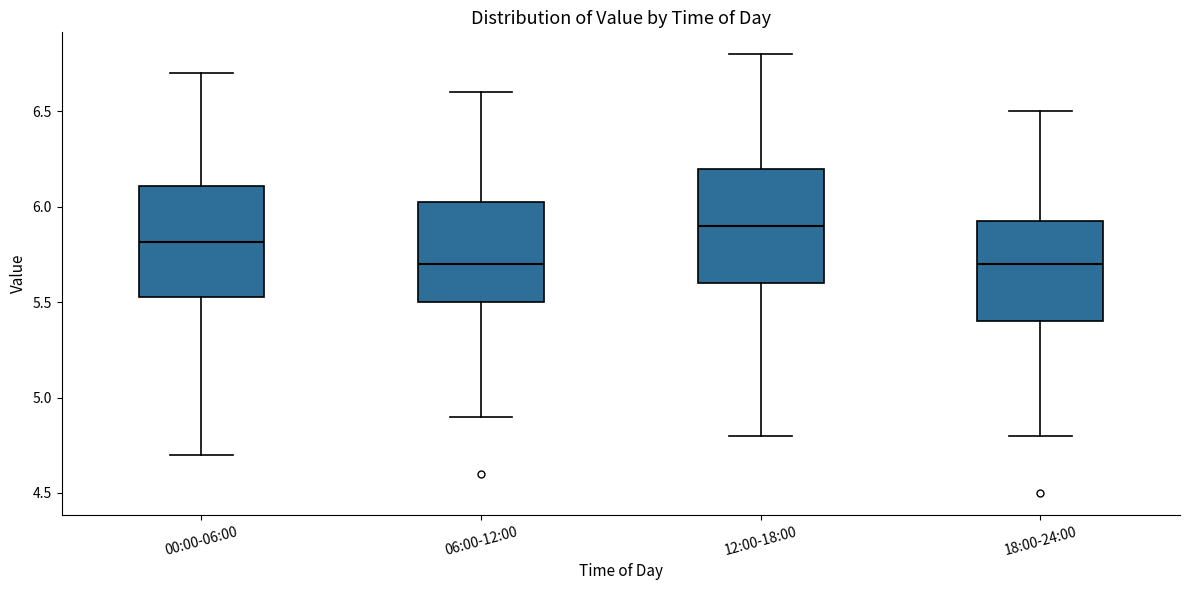

Where does the lower whisker of the box for 12:00-18:00 end on the y-axis? The values are not printed on the chart, so give them approximately, as read against the axis.

4.80